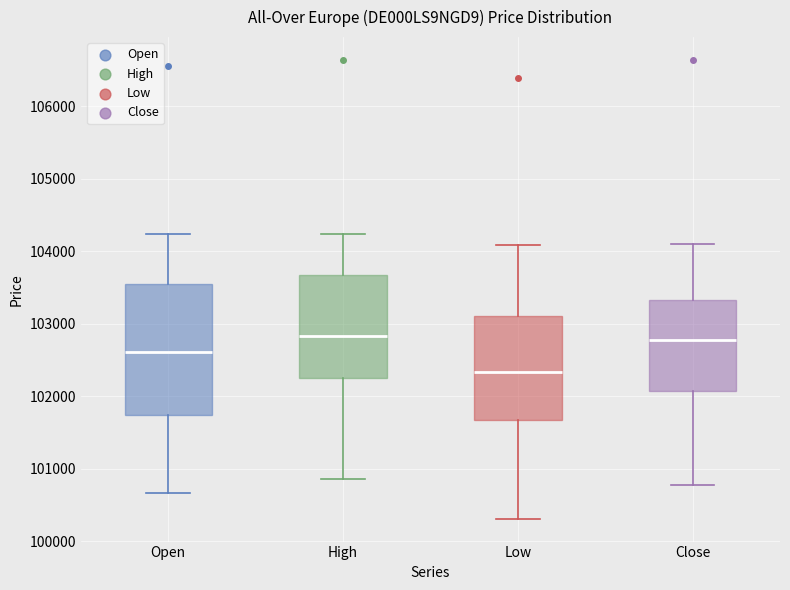

Which box is the tallest, from its lower edge to its upper edge?

Open